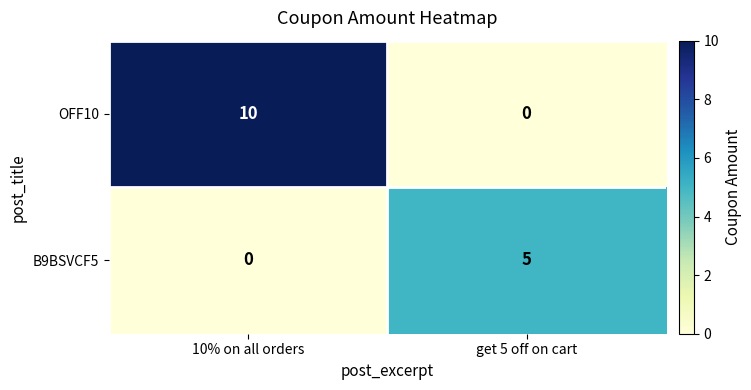

What is the difference between the OFF10 values at 10% on all orders and get 5 off on cart?

10